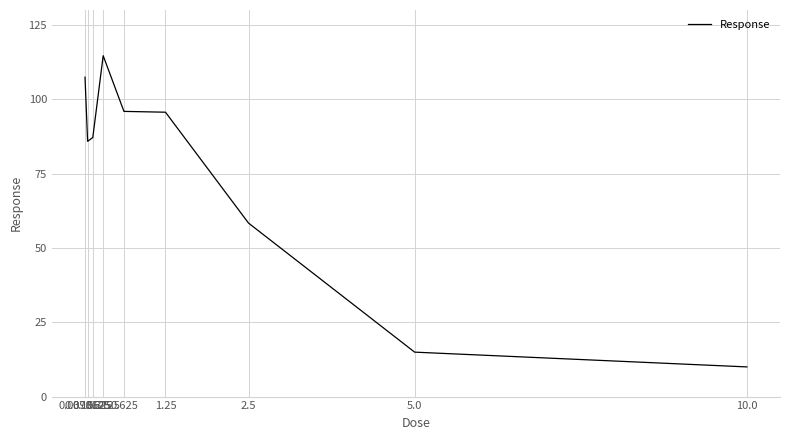

Reading left to right, extract all data points from this chart.

107.4	85.8	87.1	114.6	95.9	95.6	58.3	14.9	10.0